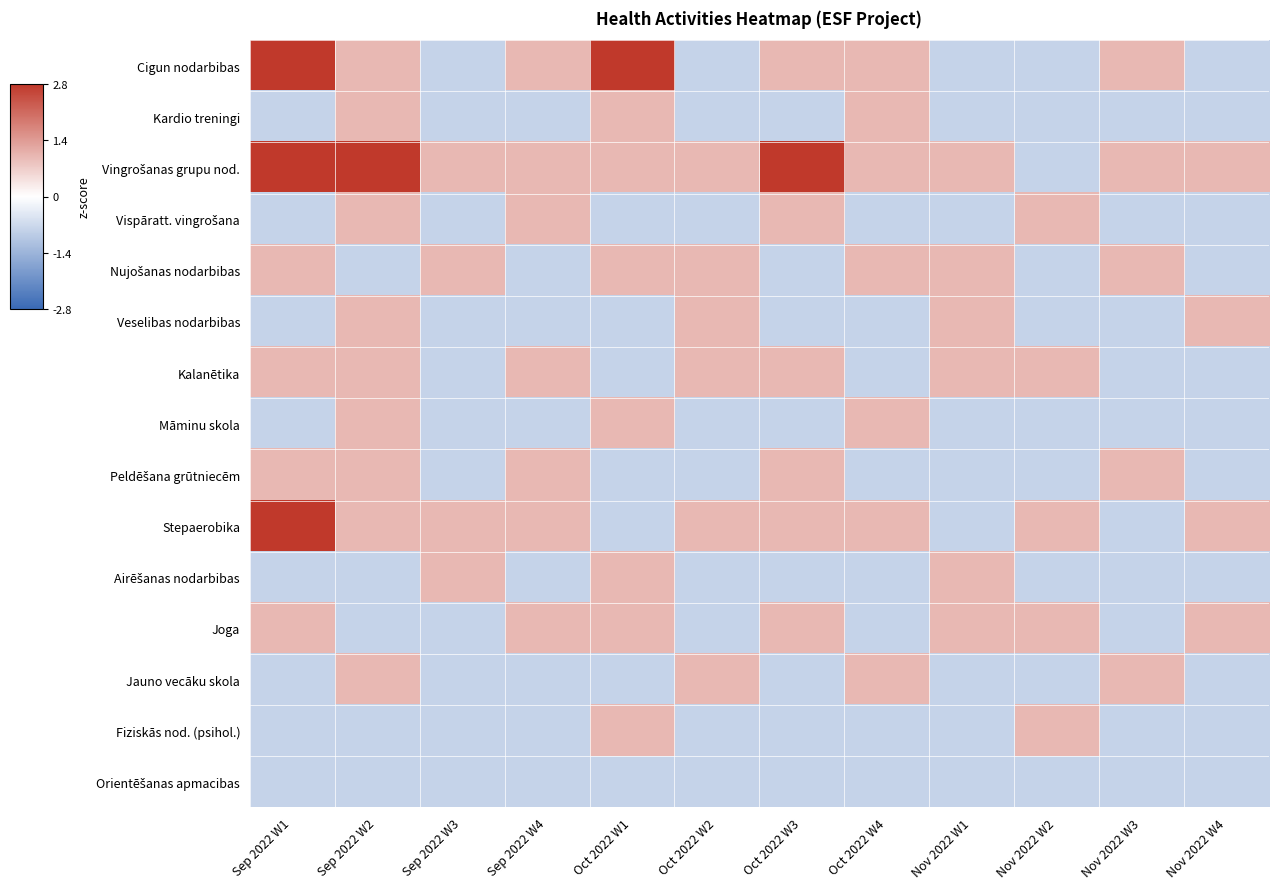

At which category is the sum across all series the highest?

Sep 2022 W2